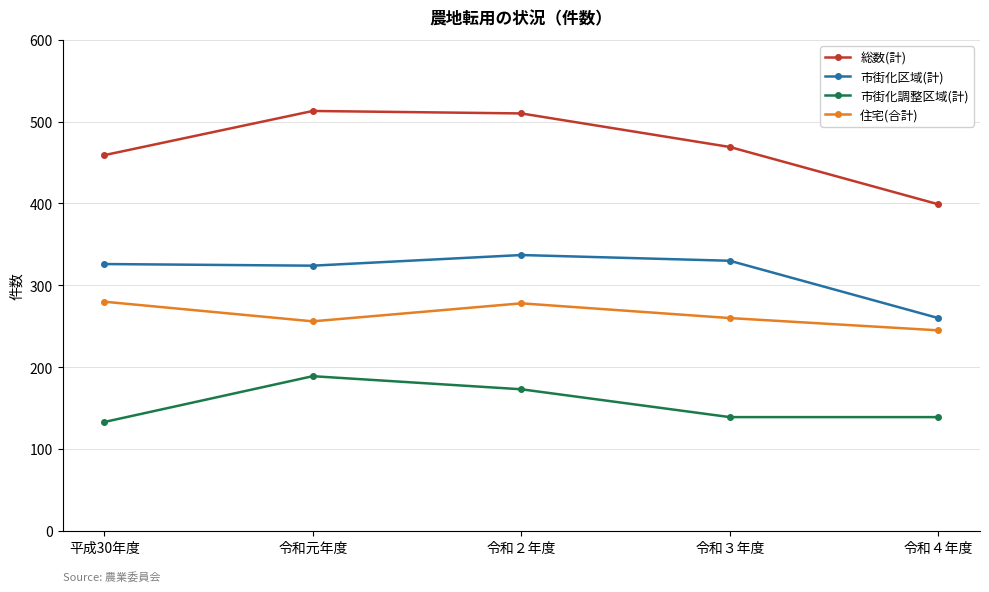

Does the chart display data point markers on the line(s)?

Yes